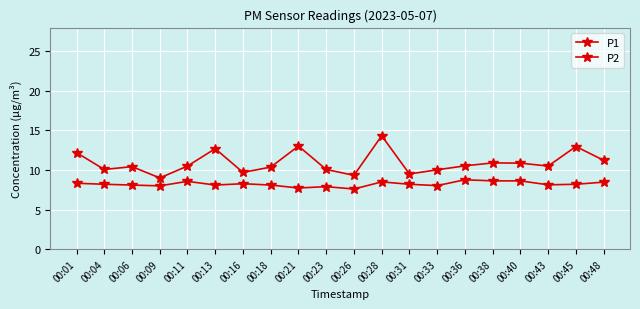

What is the value of the P2 point at the 15th from the left?

8.8